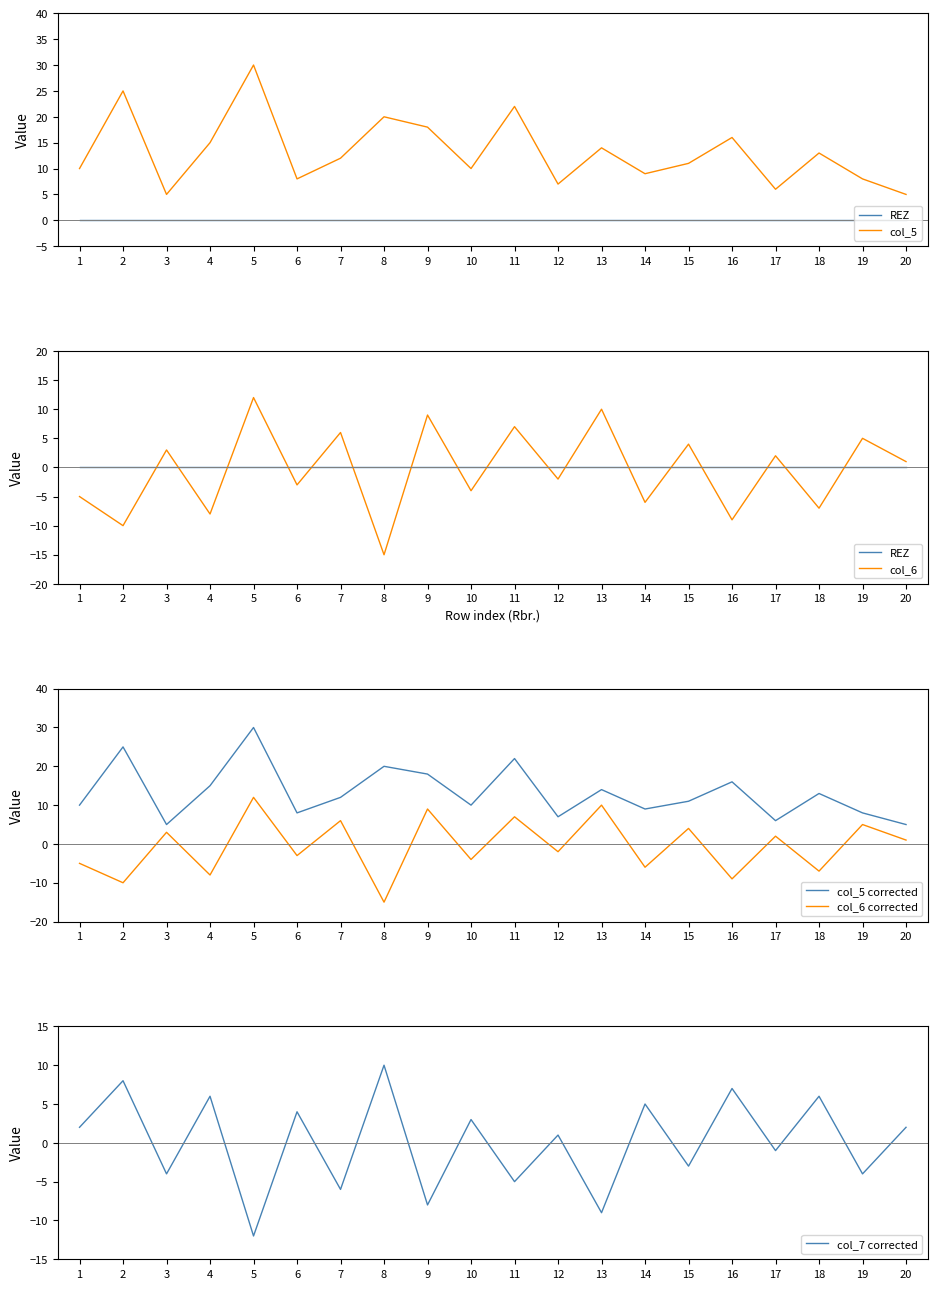

Between 5 and 18, which series saw the biggest shift?

col_6